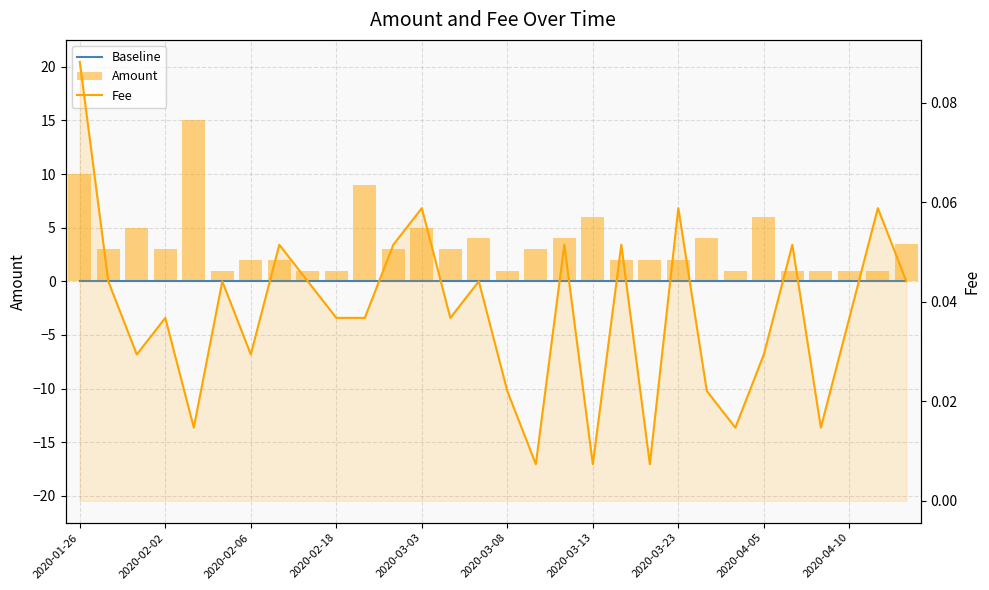

At which label does Baseline reach its peak?

2020-01-26